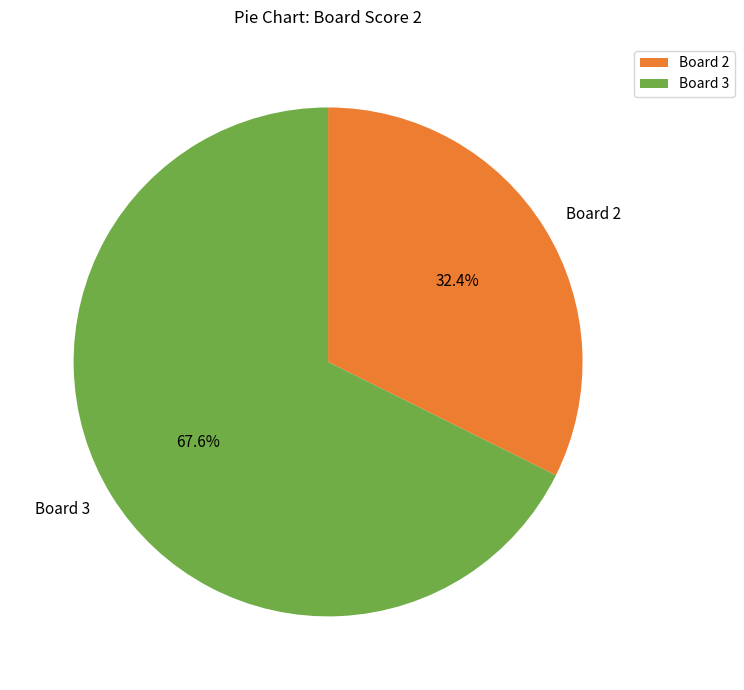

Is there any slice that represents more than half of the pie?

Yes